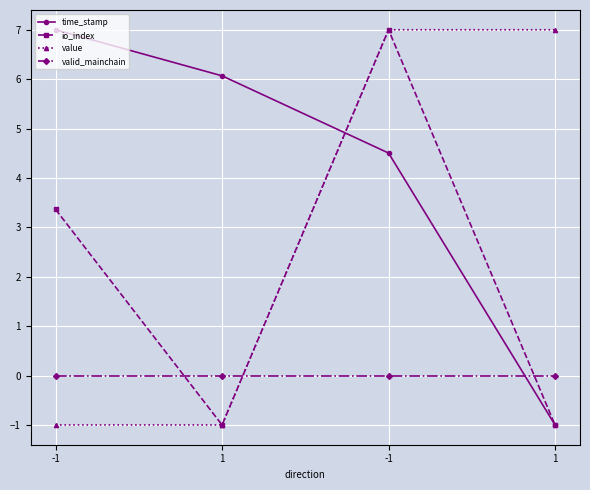

At which label does io_index first exceed 3?

-1